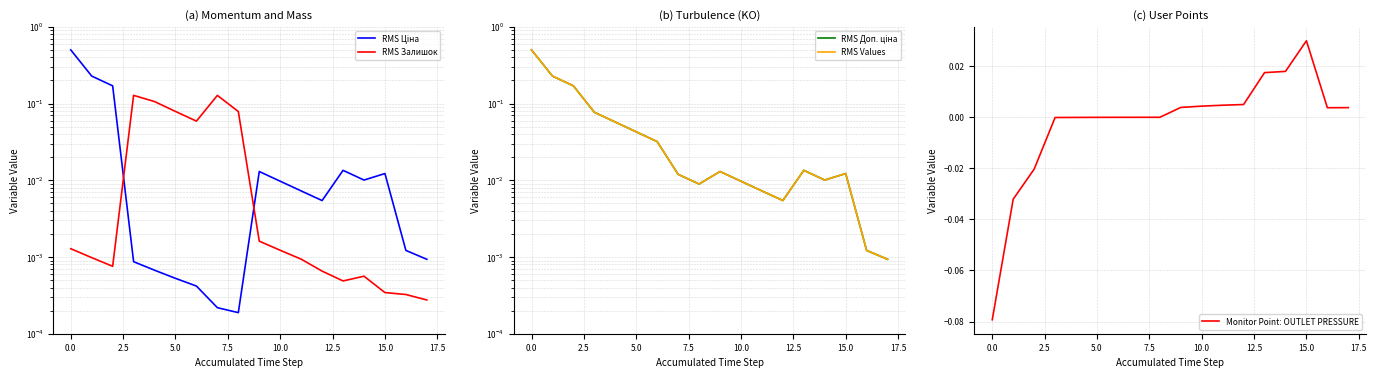

List the series in order of their peak value, lowest first.

Monitor Point: OUTLET PRESSURE, RMS Залишок, RMS Ціна, RMS Доп. ціна, RMS Values